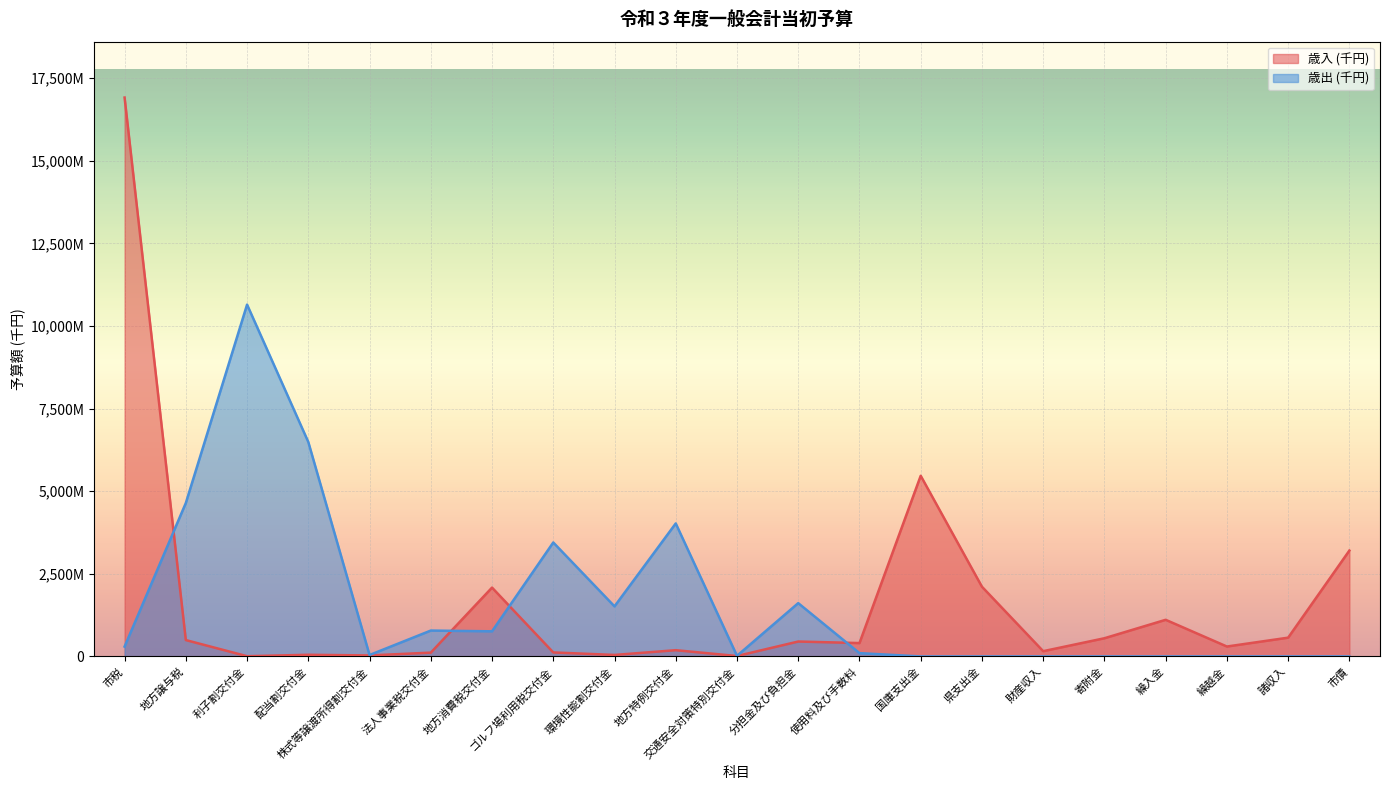

List the labels in order of 歳出 (千円) value, largest first.

利子割交付金, 配当割交付金, 地方譲与税, 地方特例交付金, ゴルフ場利用税交付金, 分担金及び負担金, 環境性能割交付金, 法人事業税交付金, 地方消費税交付金, 市税, 使用料及び手数料, 株式等譲渡所得割交付金, 交通安全対策特別交付金, 国庫支出金, 県支出金, 財産収入, 寄附金, 繰入金, 繰越金, 諸収入, 市債